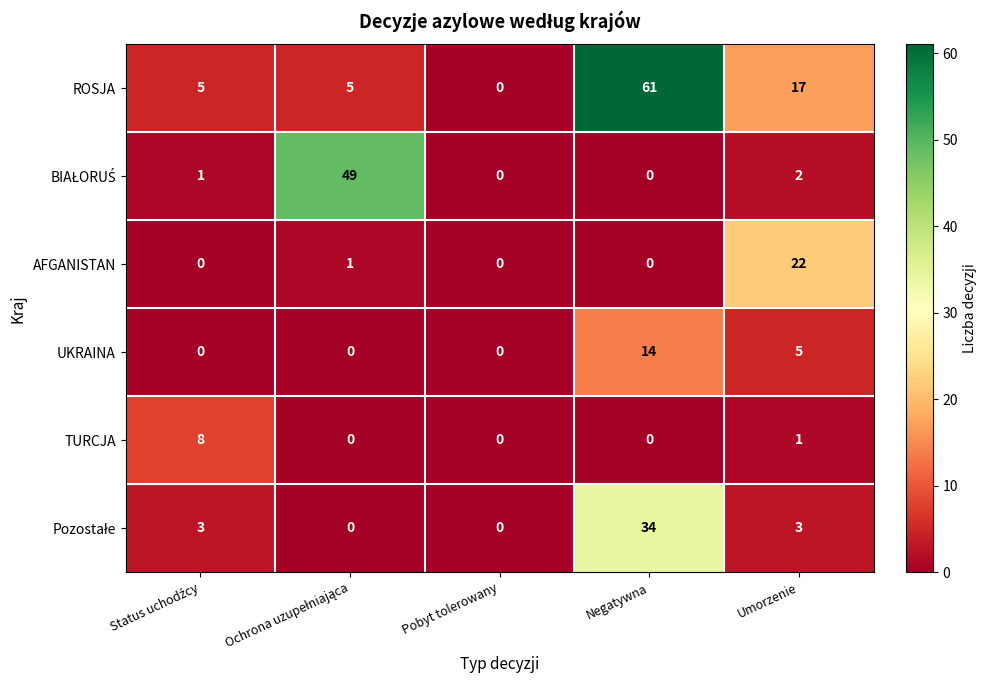

At which category does the chart reach its peak across all series?

Negatywna